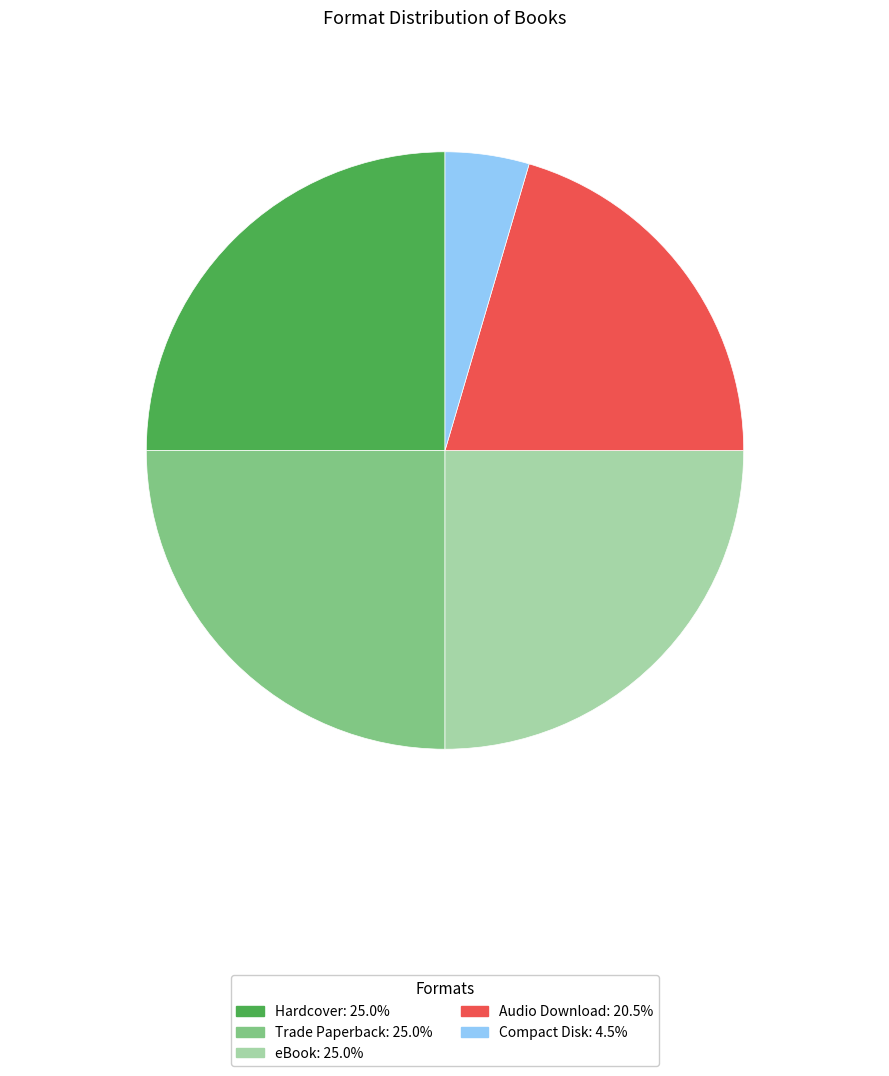

The Audio Download slice represents 9% of the pie. True or false?

False